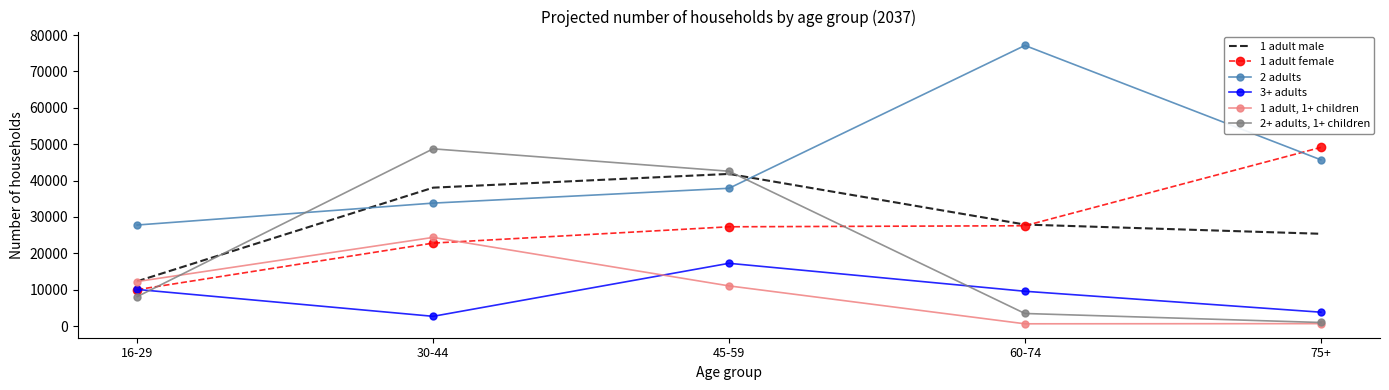

Where is 1 adult, 1+ children nearest to the value 12506?

16-29